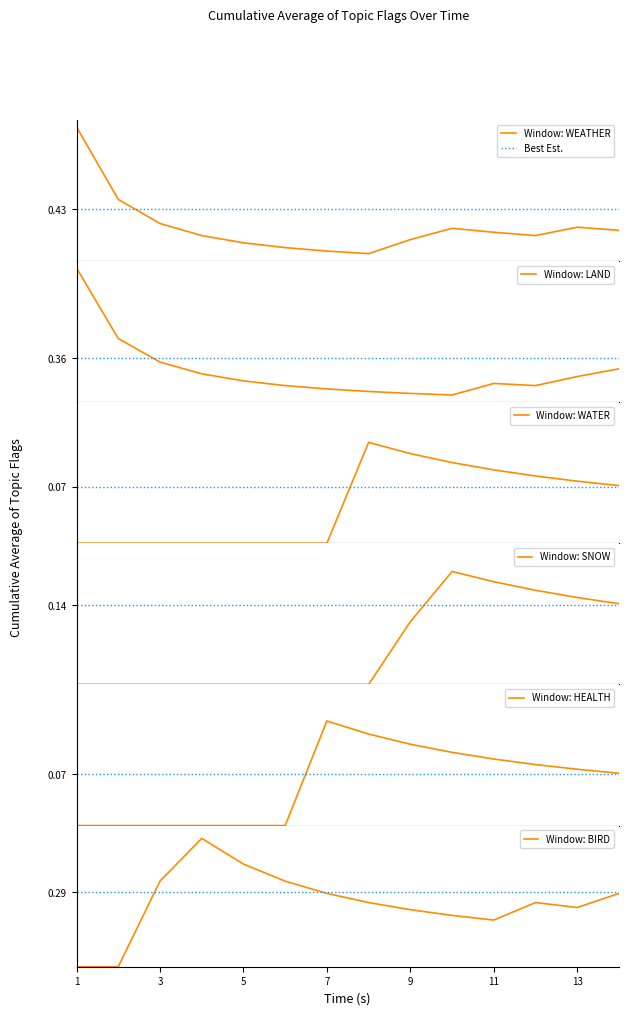

Is this an area chart (filled region under the line)?

No